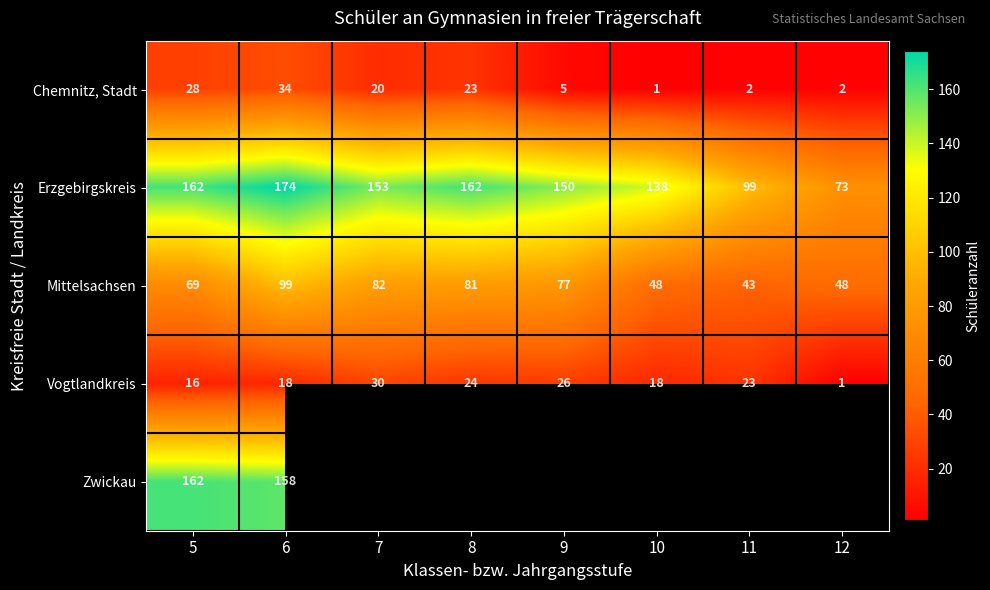

What is the difference between the Erzgebirgskreis values at 9 and 11?

51